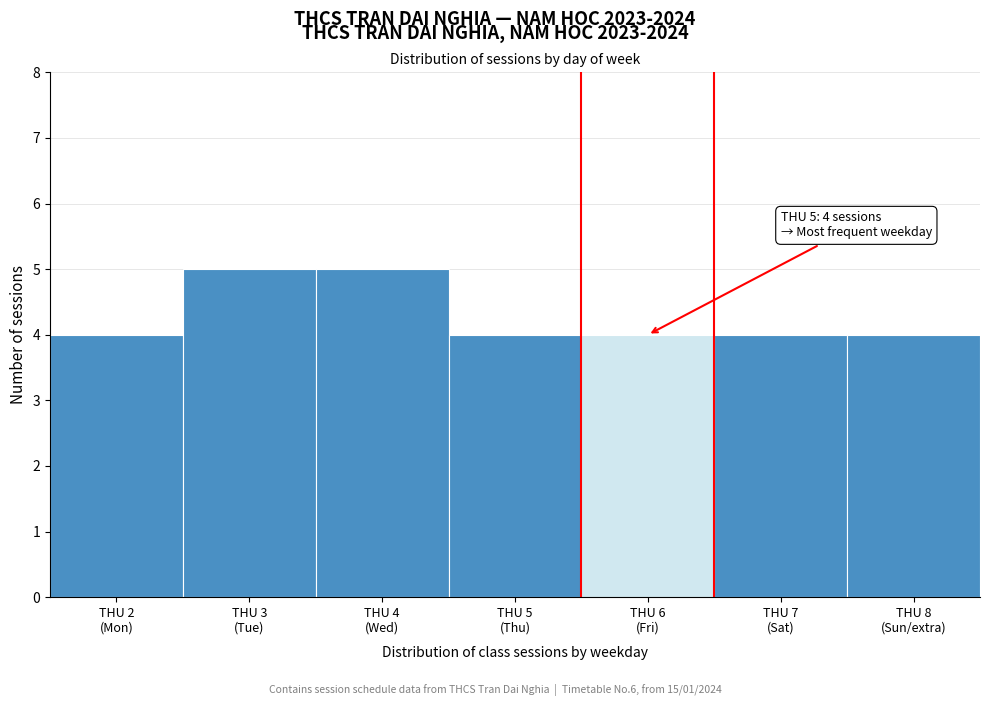

Reading left to right, extract all data points from this chart.

4	5	5	4	4	4	4